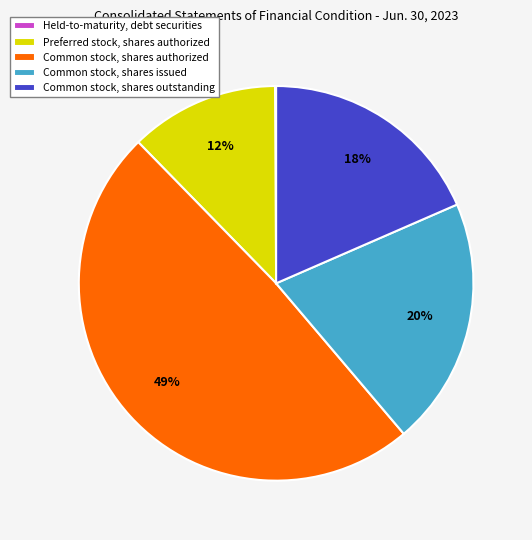

To the nearest percent, what percentage of the pie is Common stock, shares authorized?

49%